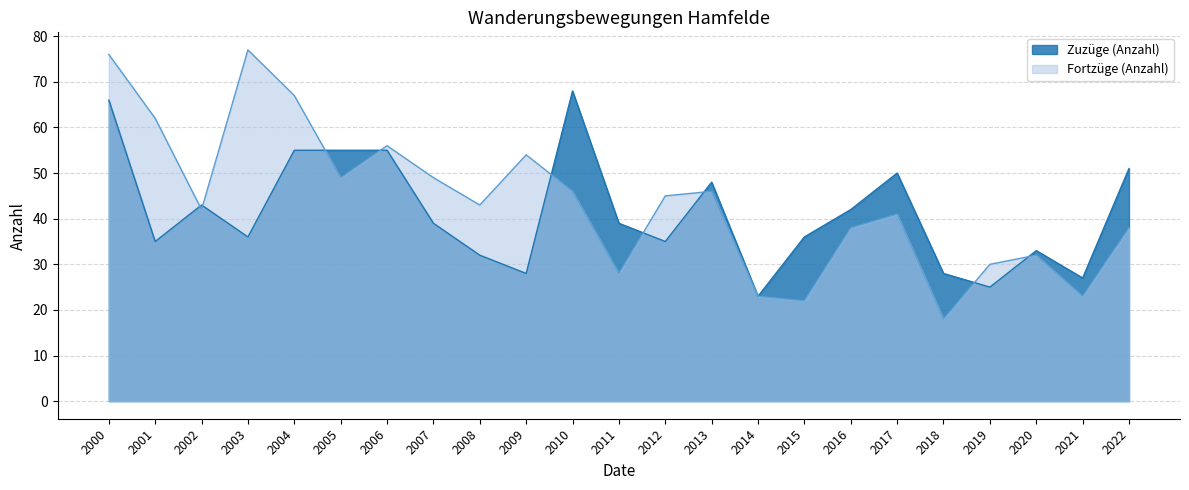

What is the minimum value shown in the chart?

18